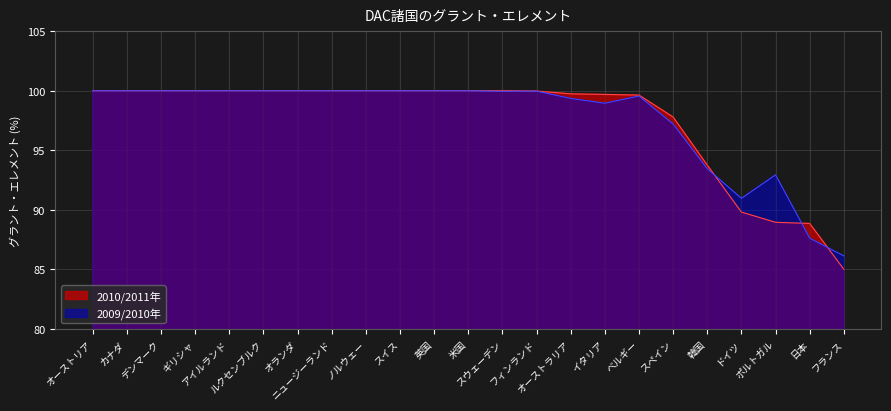

What is the difference between the second highest and minimum values in the 2009/2010年 series?

13.9